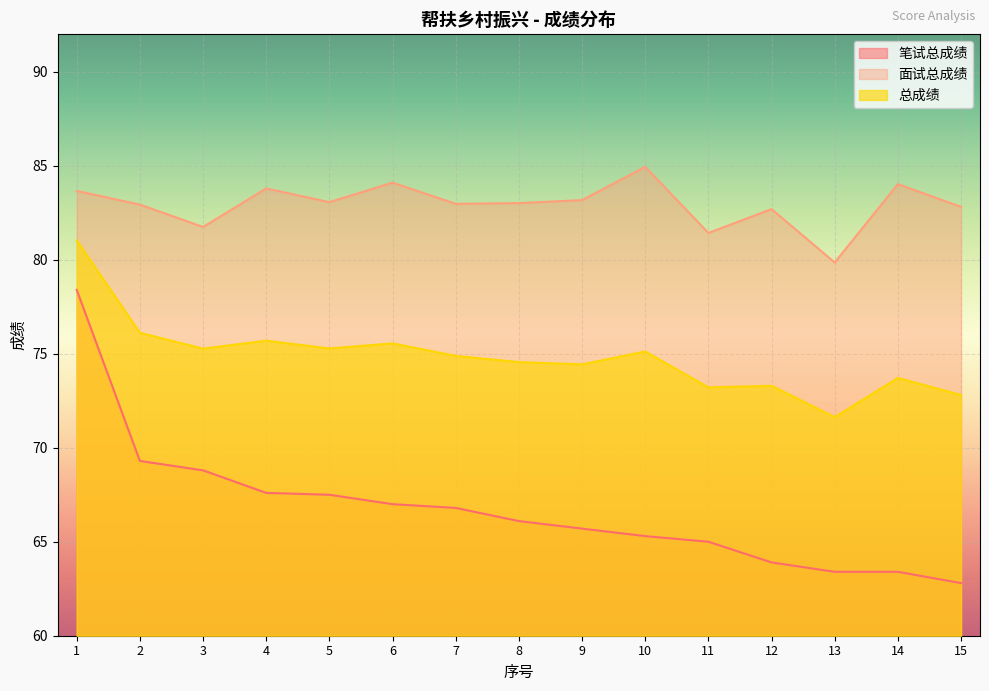

True or false: 笔试总成绩 and 总成绩 cross at least once.

False